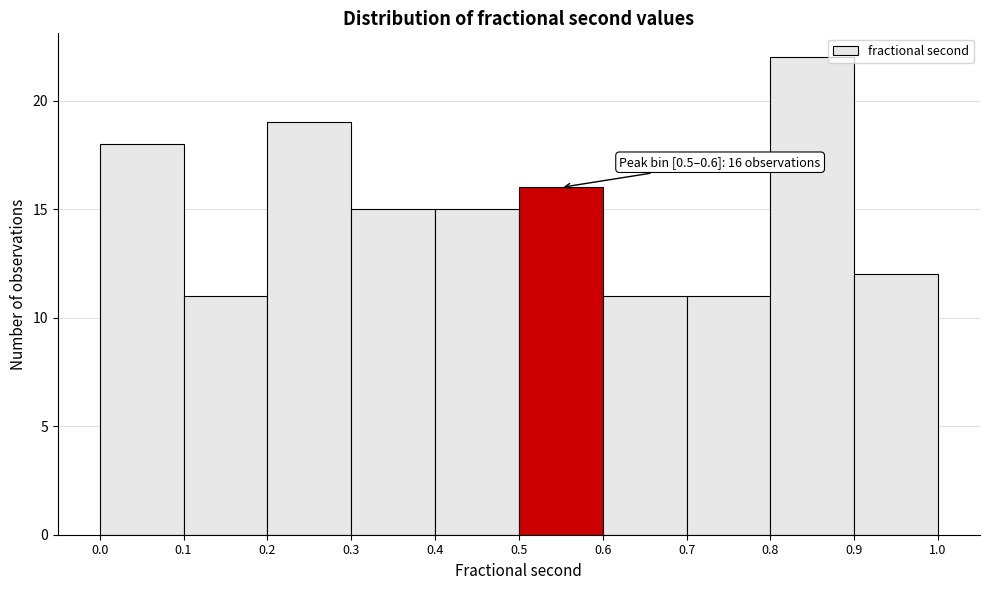

Over which range of the x-axis is the bar tallest?

0.8 to 0.9